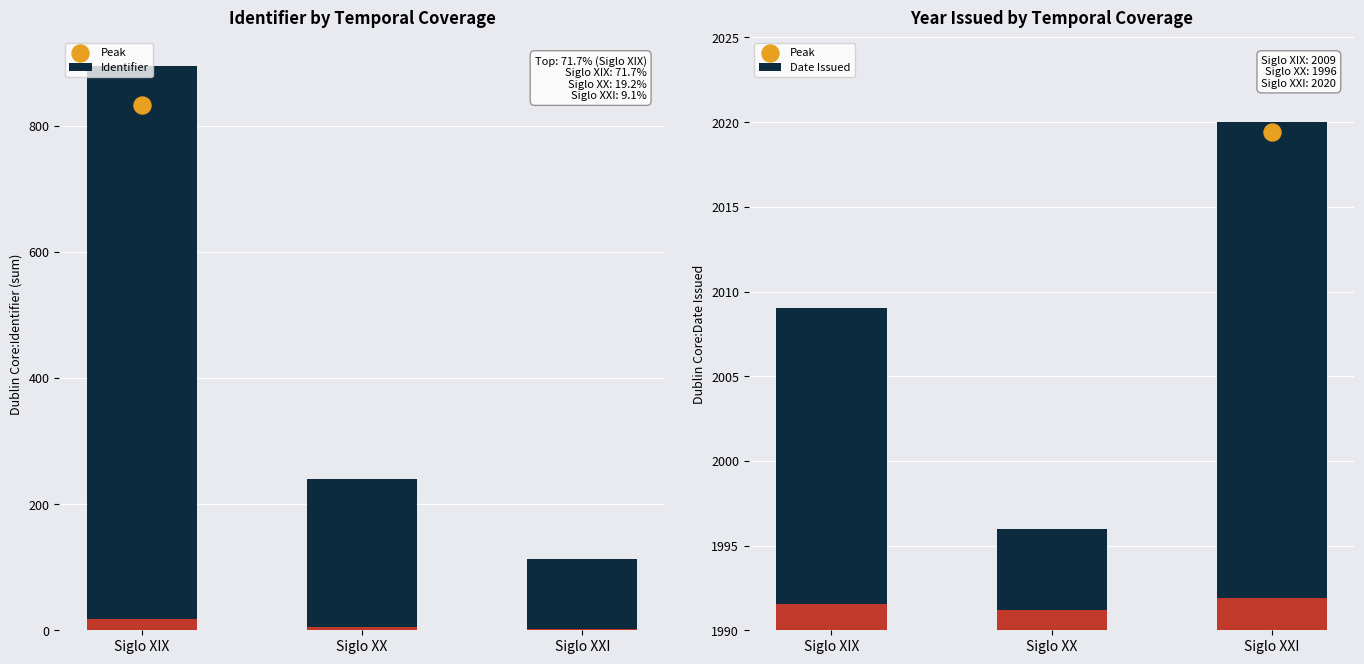

At which category is the sum across all series the highest?

Siglo XIX